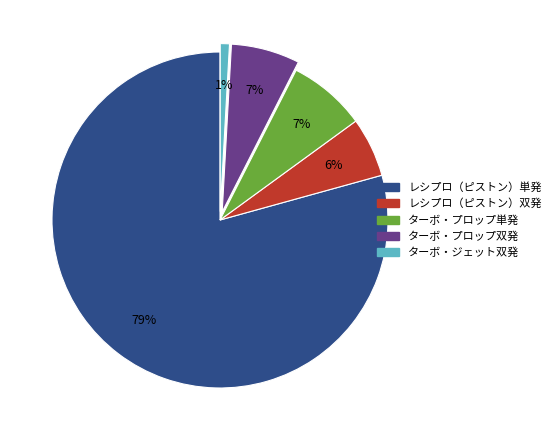

Which slice is the smallest?

ターボ・ジェット双発